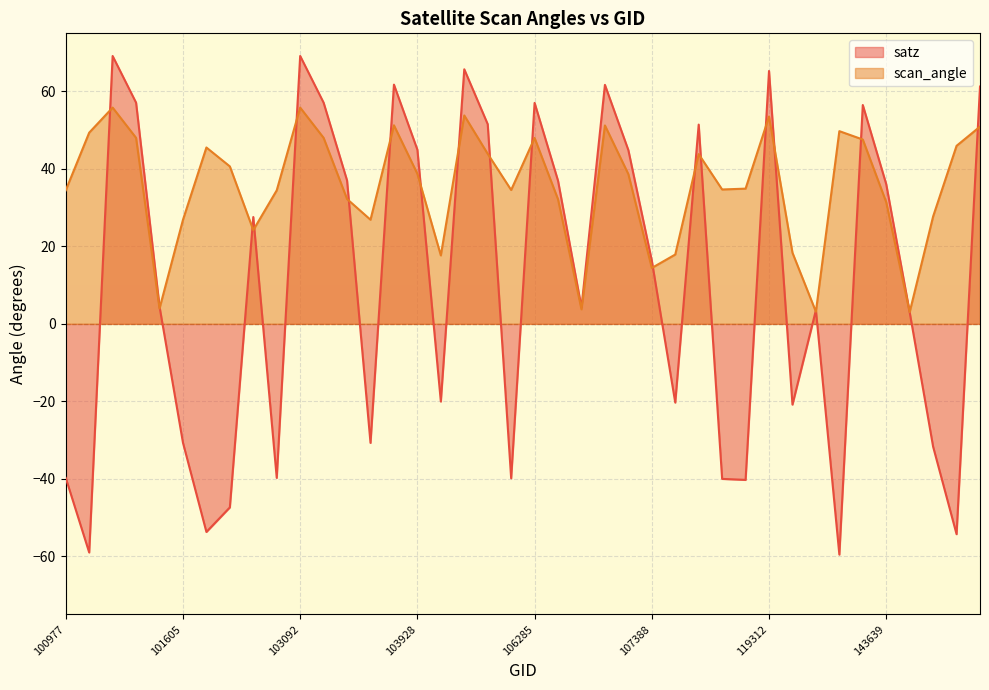

What is the difference between the maximum and minimum values in the satz series?

128.7